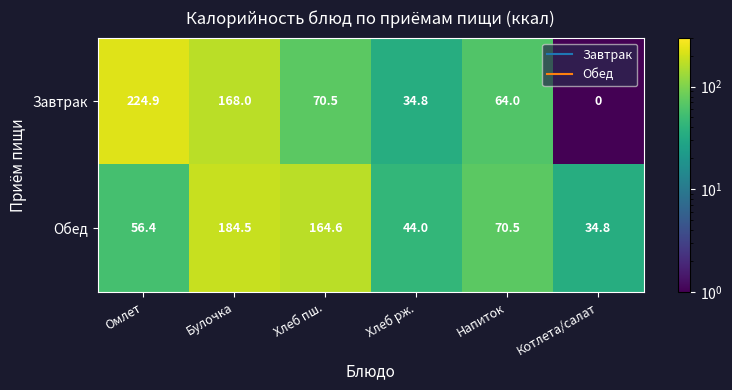

Rank the series by their average value, from highest to lowest.

Завтрак, Обед